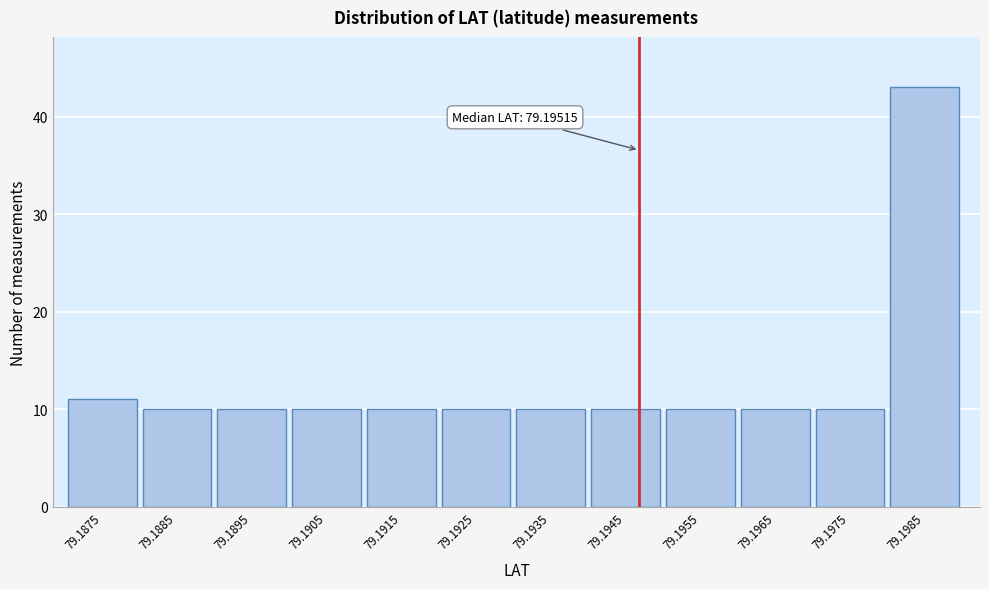

Reading left to right, list all the values displayed in this chart.

11	10	10	10	10	10	10	10	10	10	10	43